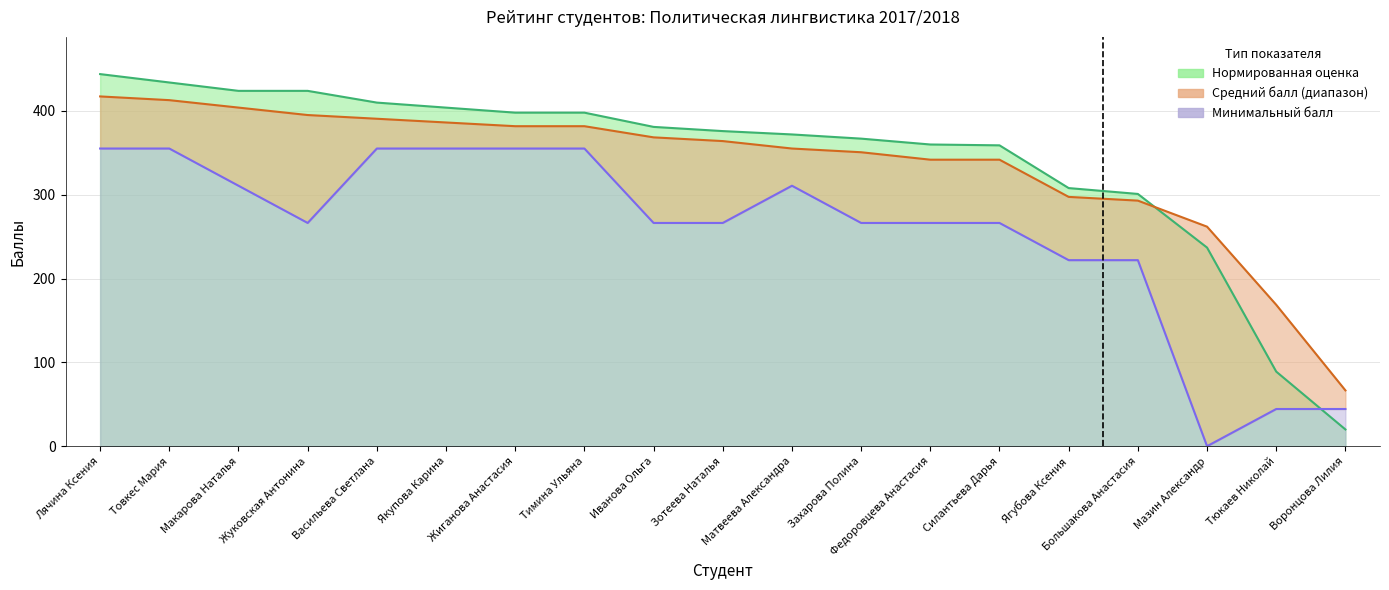

True or false: Минимальный балл x10 has a value of 197.0 at Тимина Ульяна.

False